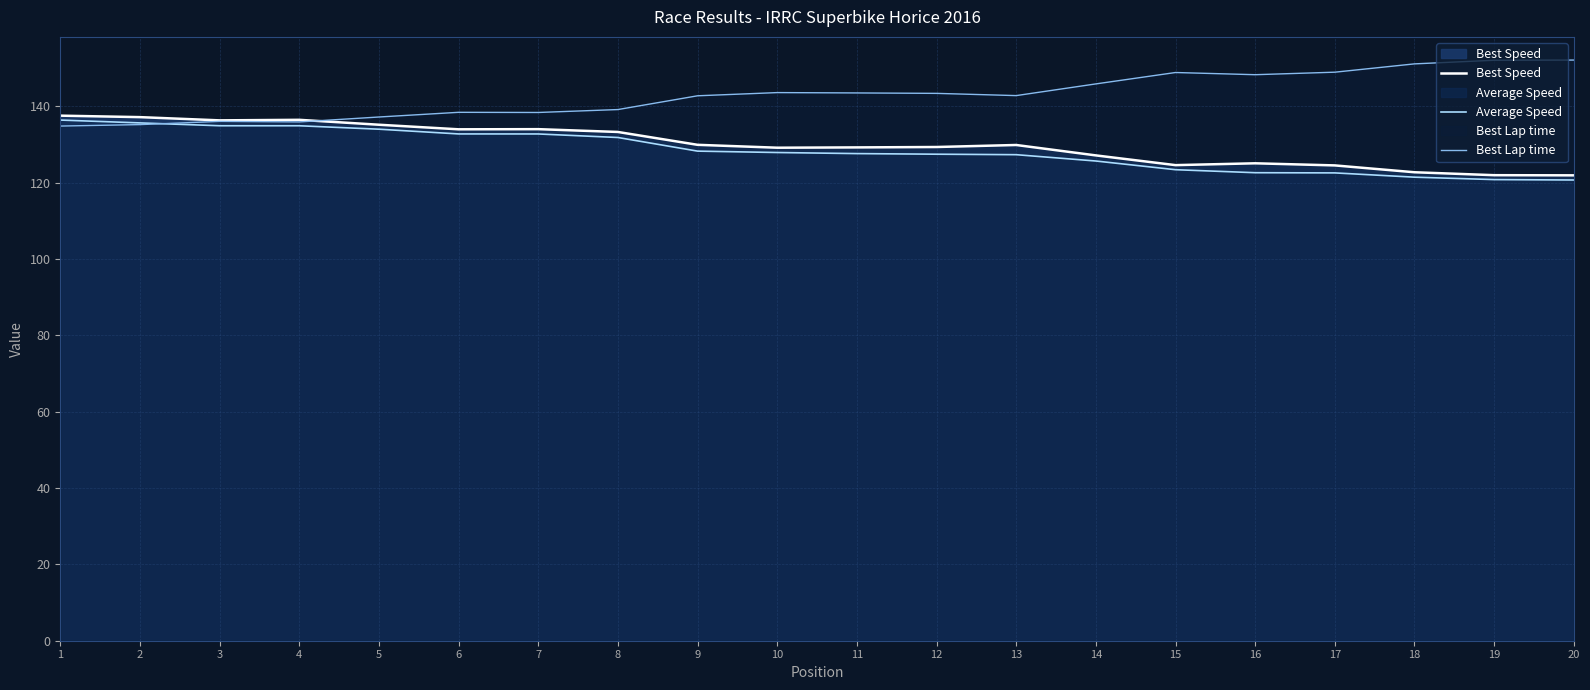

Is it true that Best Speed equals 133.3 at 8?

True